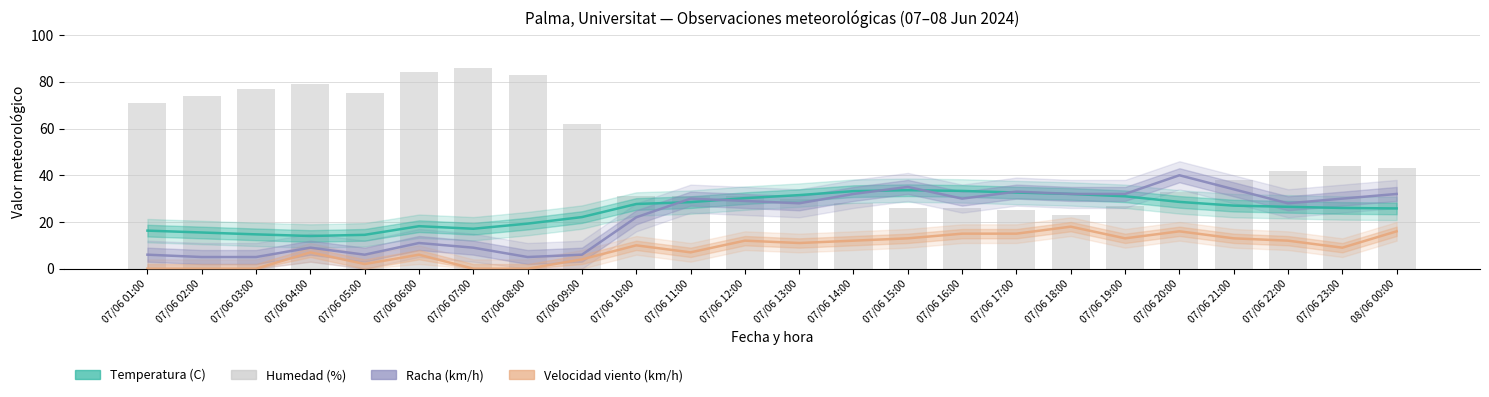

Which series has the largest total across all categories?

Humedad (%)